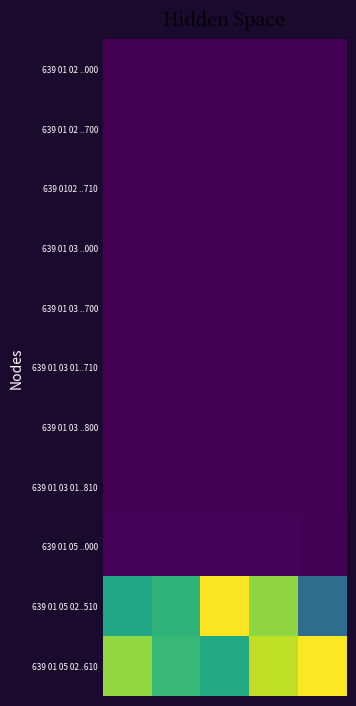

At how many categories does at least one series exceed 19511259?

5